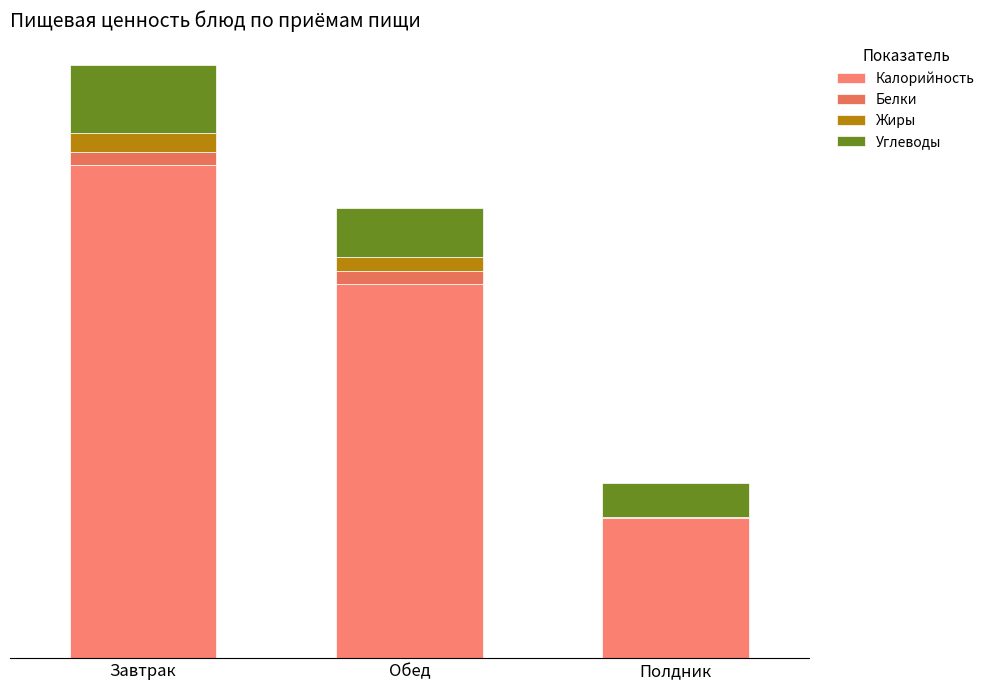

What value does the Углеводы series have at Полдник?

15.9